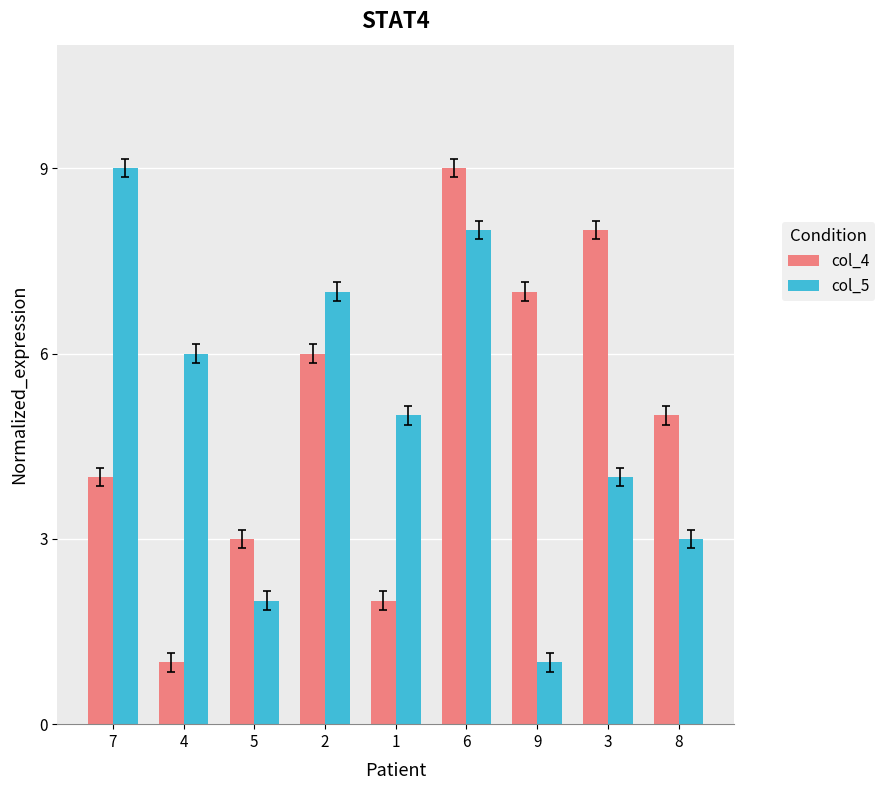

What is the smallest value displayed?

1